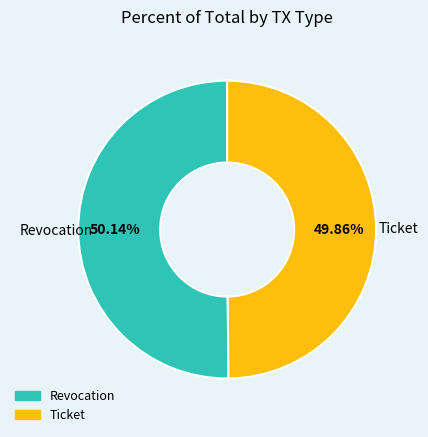

Approximately how many times larger is the value at Revocation compared to Ticket?

1.0